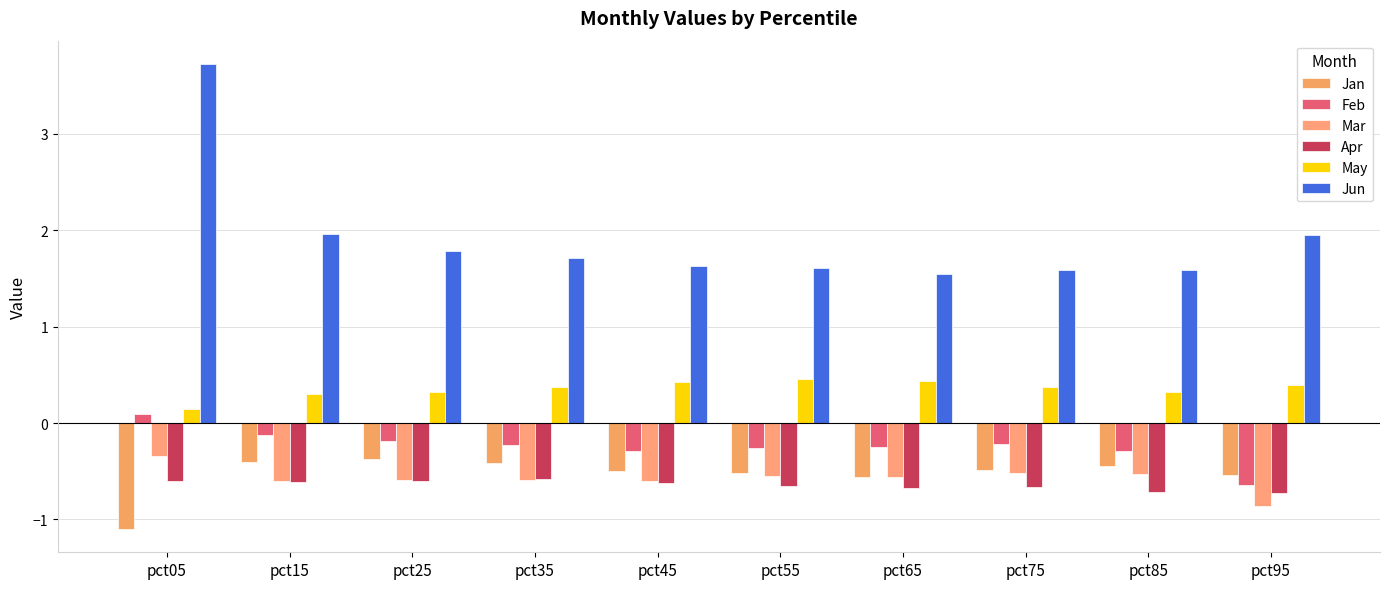

At which label does Mar reach its peak?

pct05